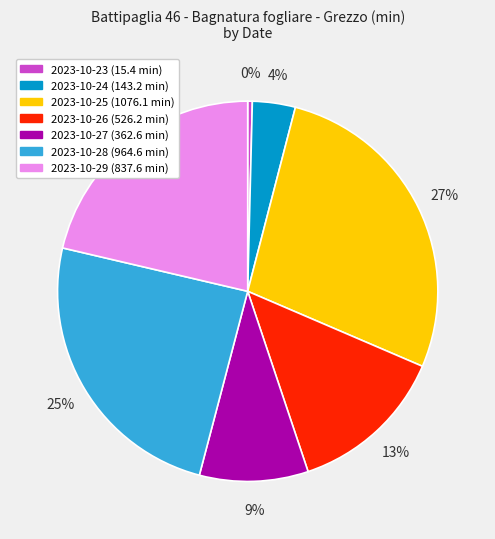

To the nearest percent, what is the difference between the largest and smallest slice percentages?

27%